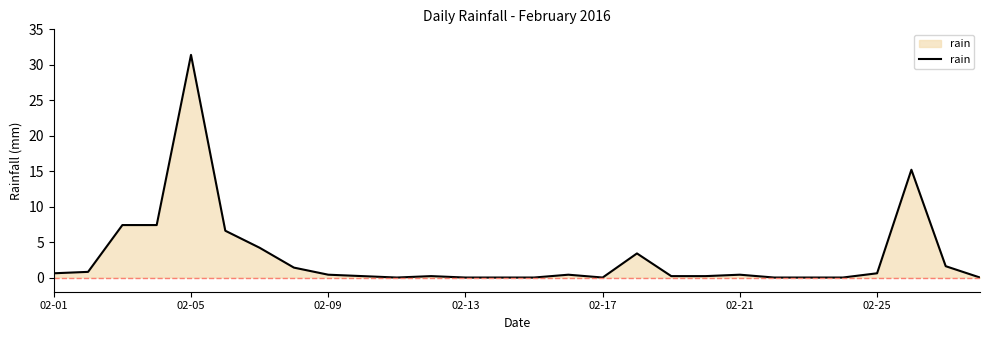

What is the maximum value shown in the chart?

31.4